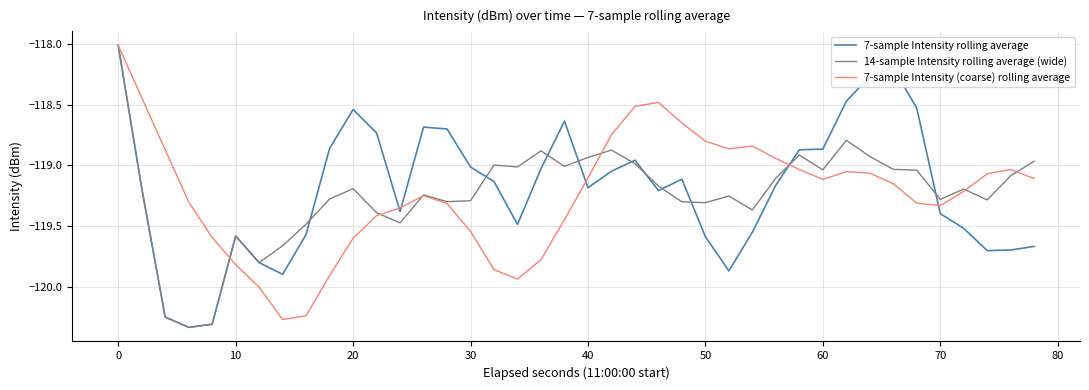

What is the maximum value for 7-sample Intensity (coarse) rolling average?

-118.0